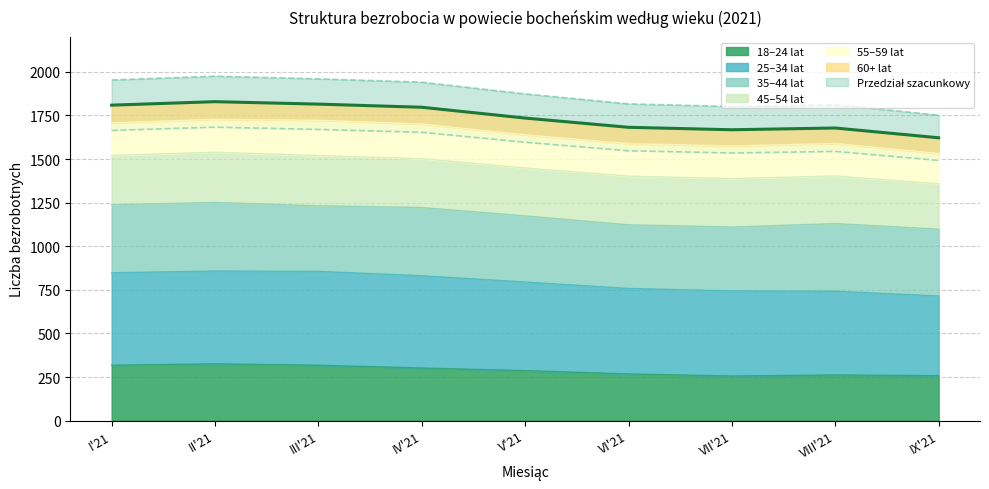

What position from the left is II'21?

2